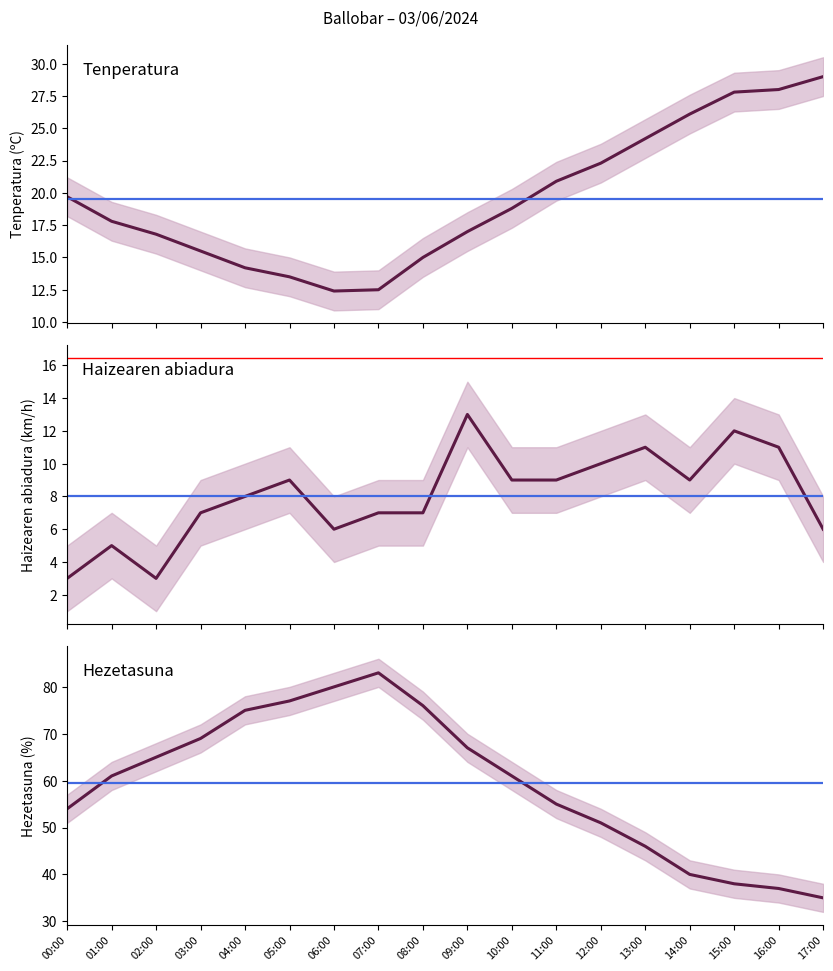

True or false: Tenperatura (ºC) has a value of 15.0 at 08:00.

True